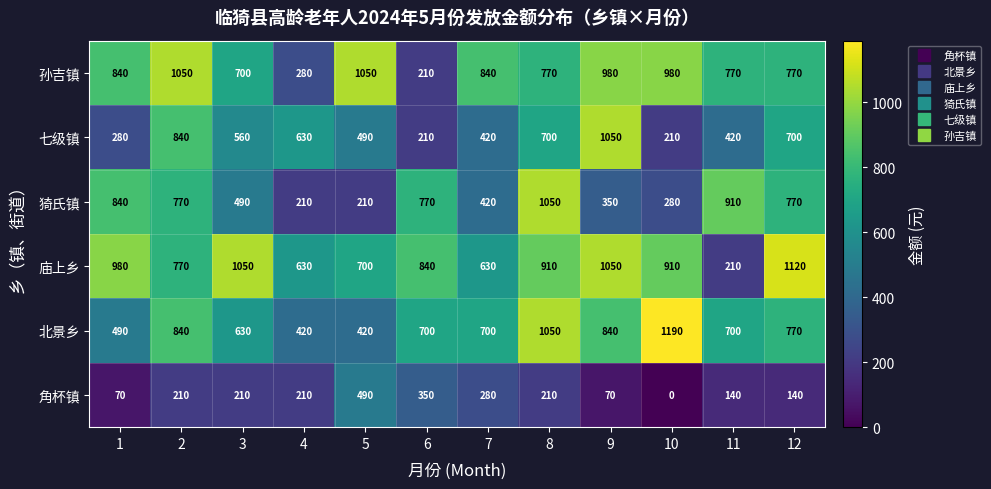

Is it true that 七级镇 equals 676 at 5?

False